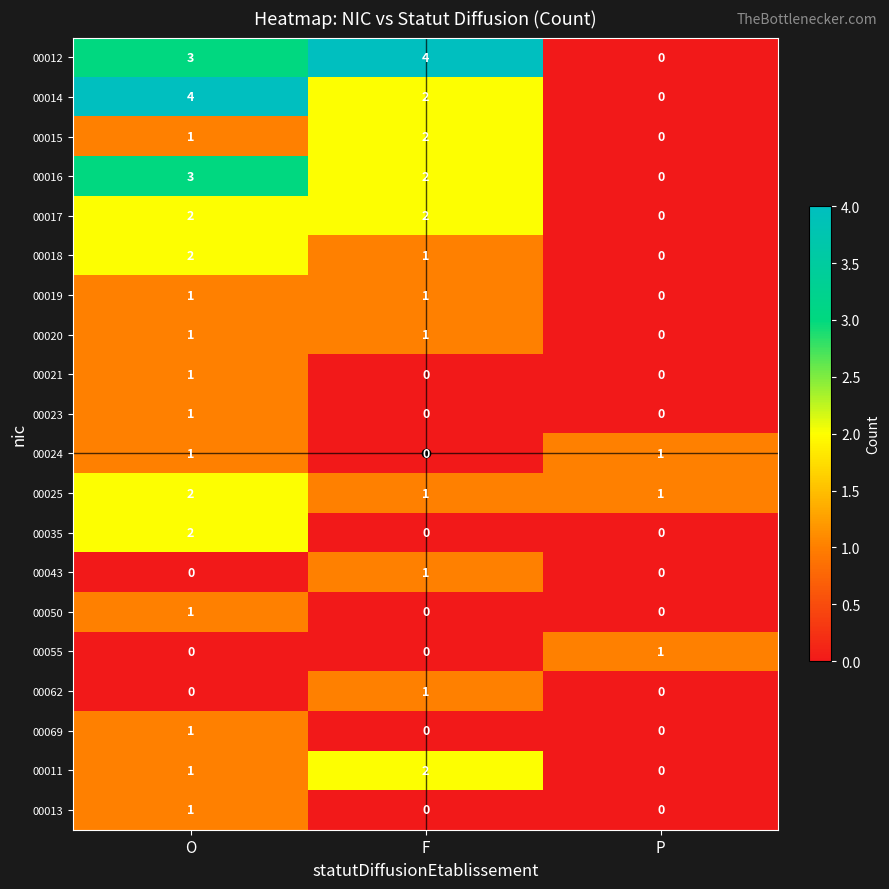

The 00015 series shows 2 at O. True or false?

False